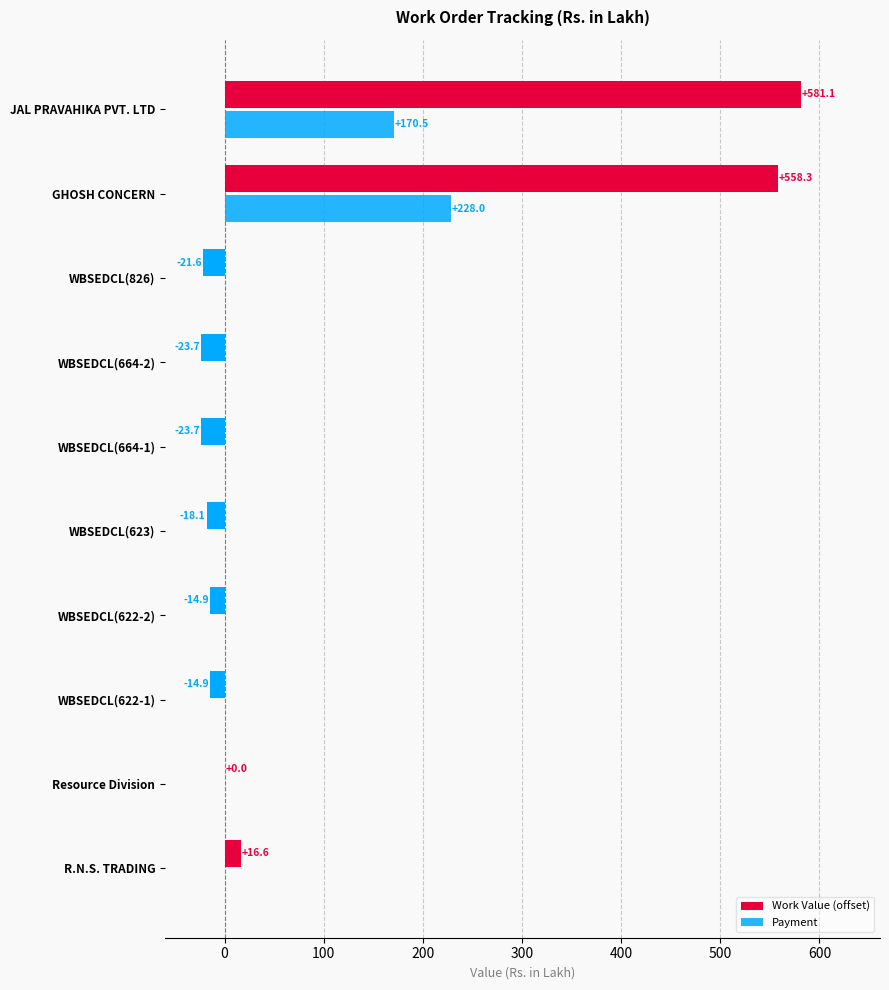

What is the difference between the maximum and minimum values in the Work Value (offset) series?

604.8